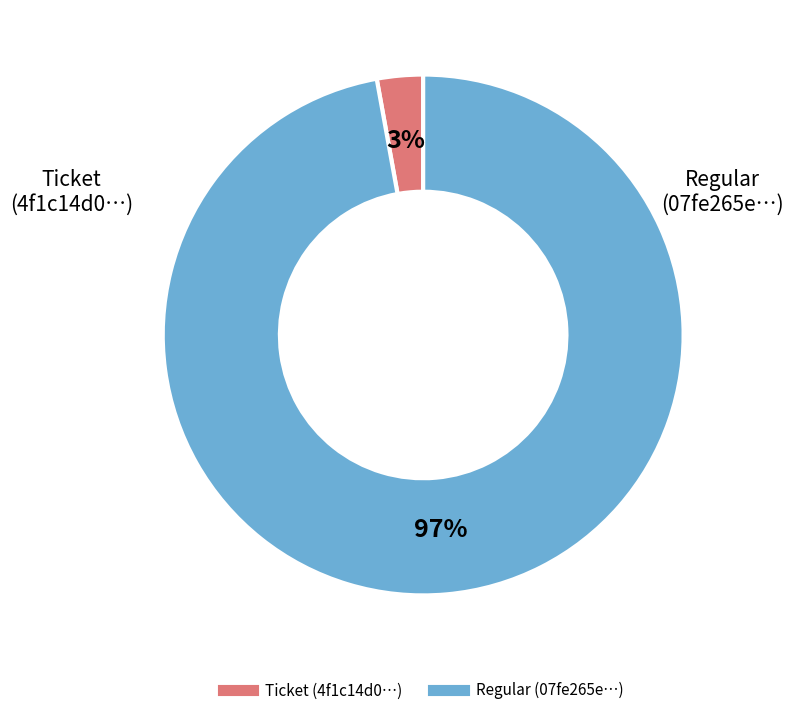

Is there a majority slice in this chart?

Yes